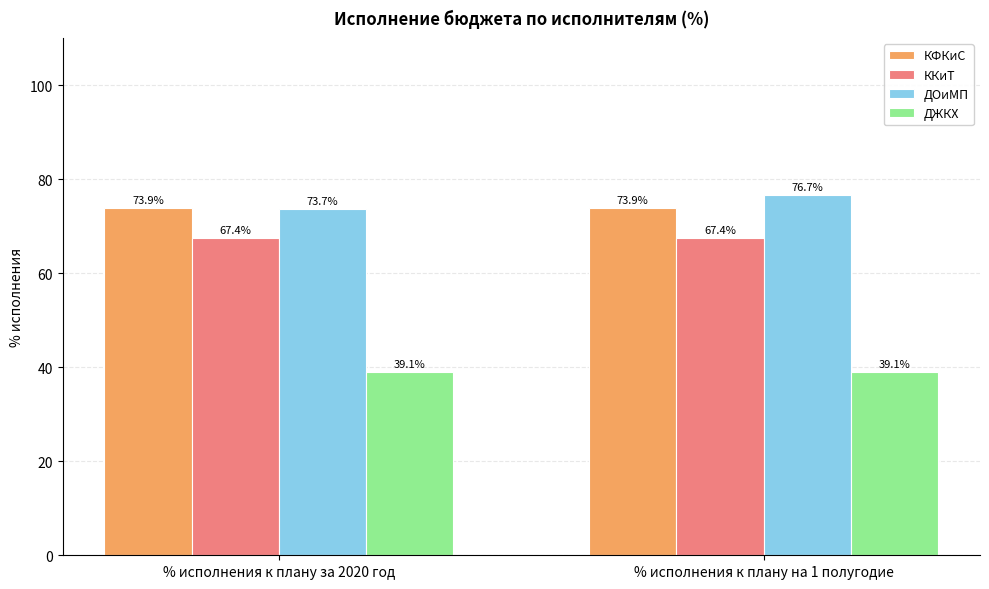

At how many categories does at least one series exceed 68?

2